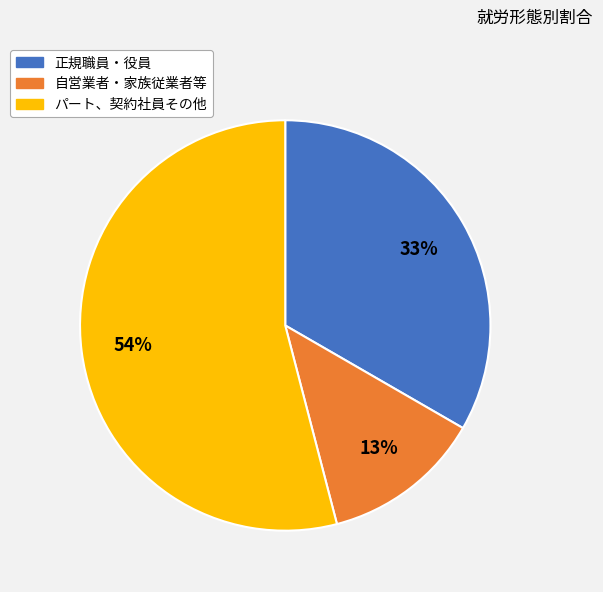

To the nearest percent, what is the average slice percentage?

33%